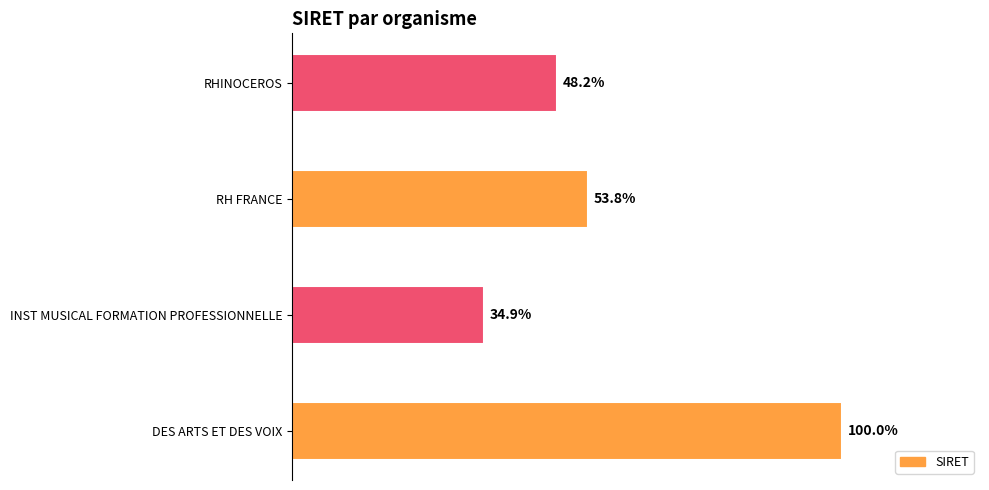

Are the bars horizontal?

Yes